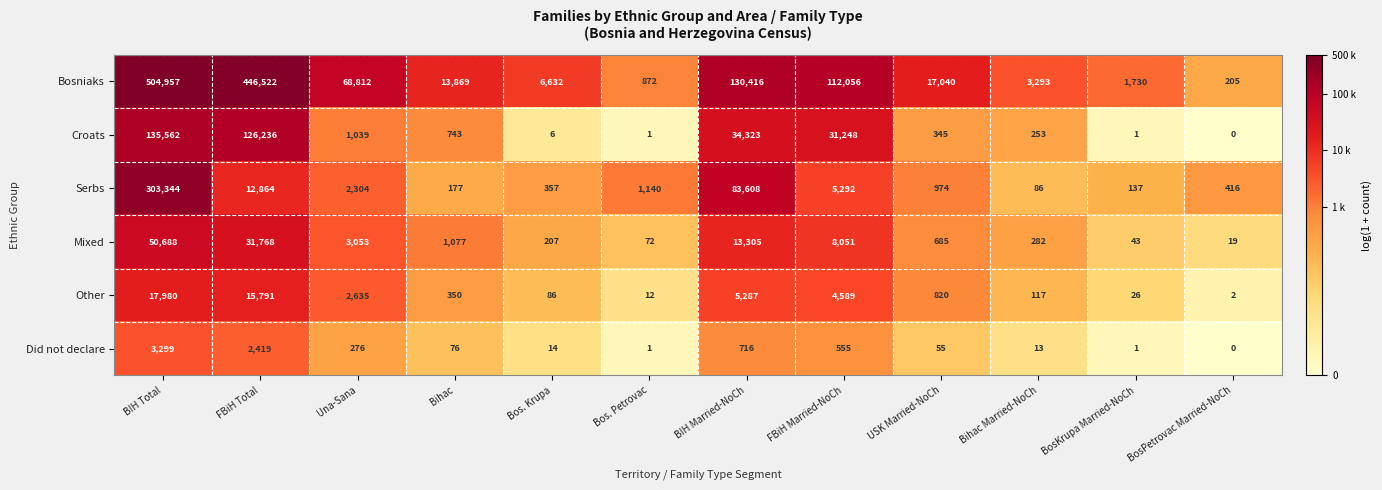

What is the total value across all series at USK Married-NoCh?

19919